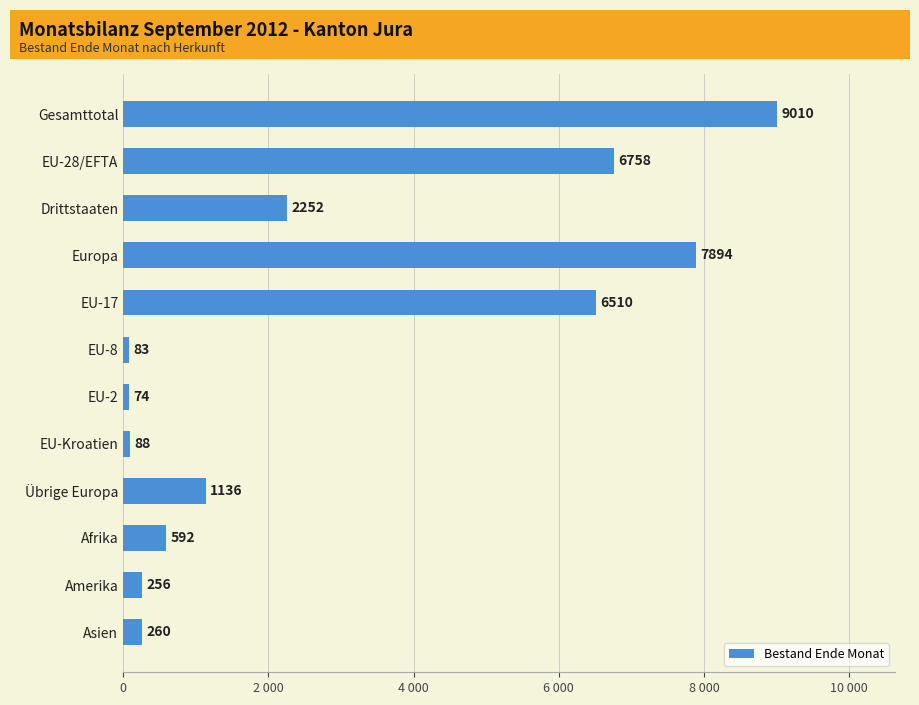

Does the chart contain any negative values?

No